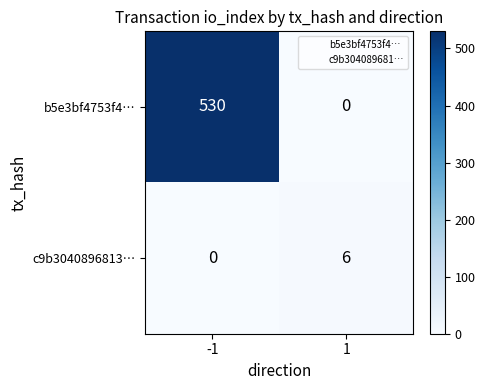

What is the difference between the maximum and minimum values in the c9b3040896813… series?

6